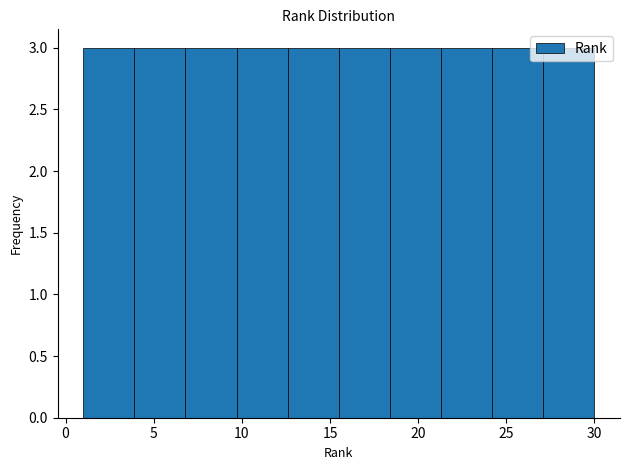

How tall is the bar that spans 3.9 to 6.8 on the x-axis? Neither the bar edges nor the heights are printed on the chart, so give them approximately, as read against the axes.

3